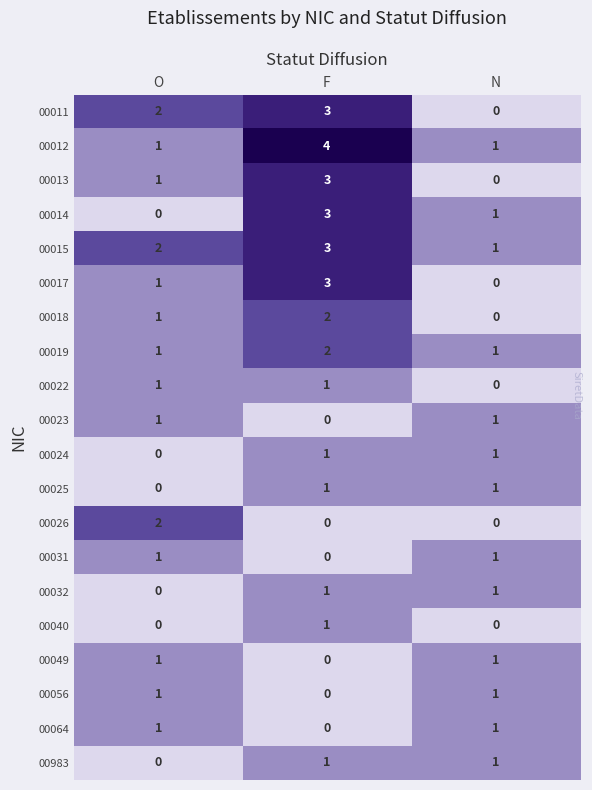

What is the difference between the highest and lowest values at F?

4